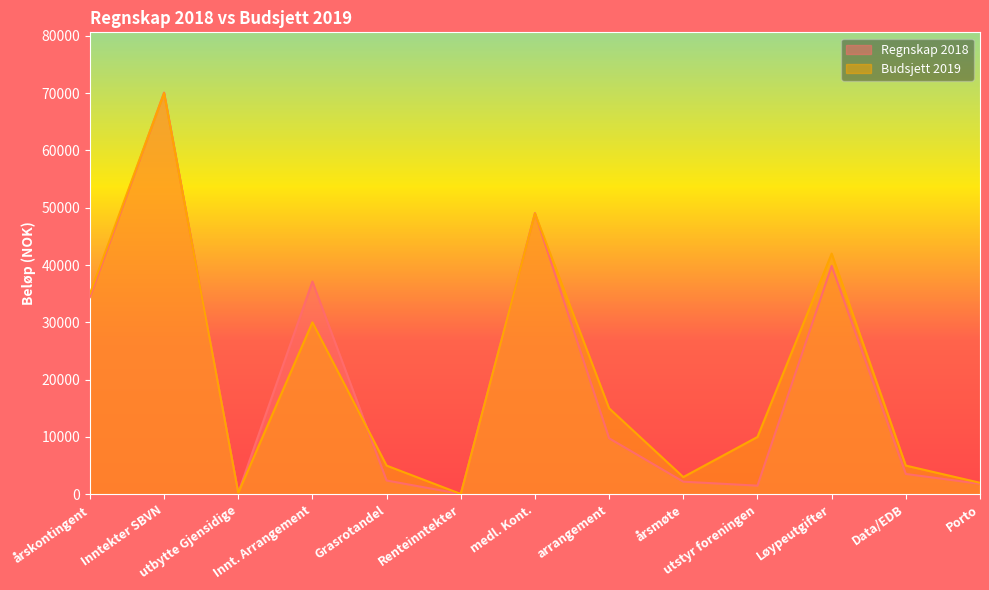

What are all the series names shown in the legend?

Regnskap 2018, Budsjett 2019